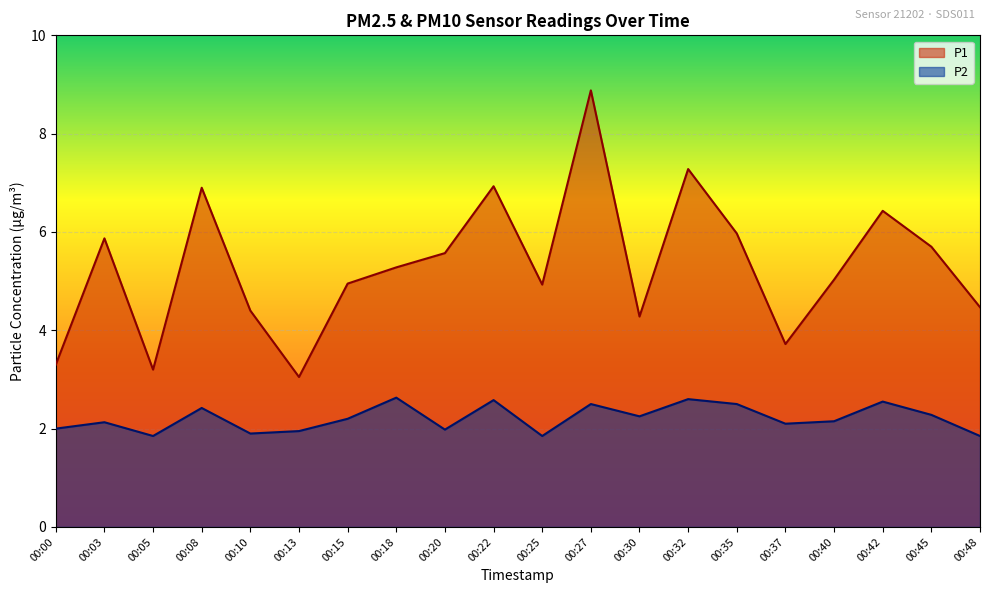

How many lines are shown in the chart?

2